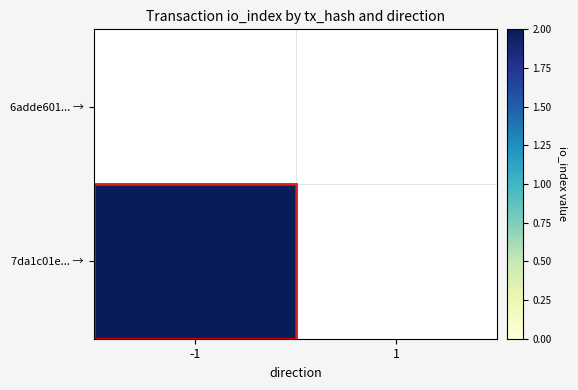

Which series has the widest spread of values?

7da1c01e... →